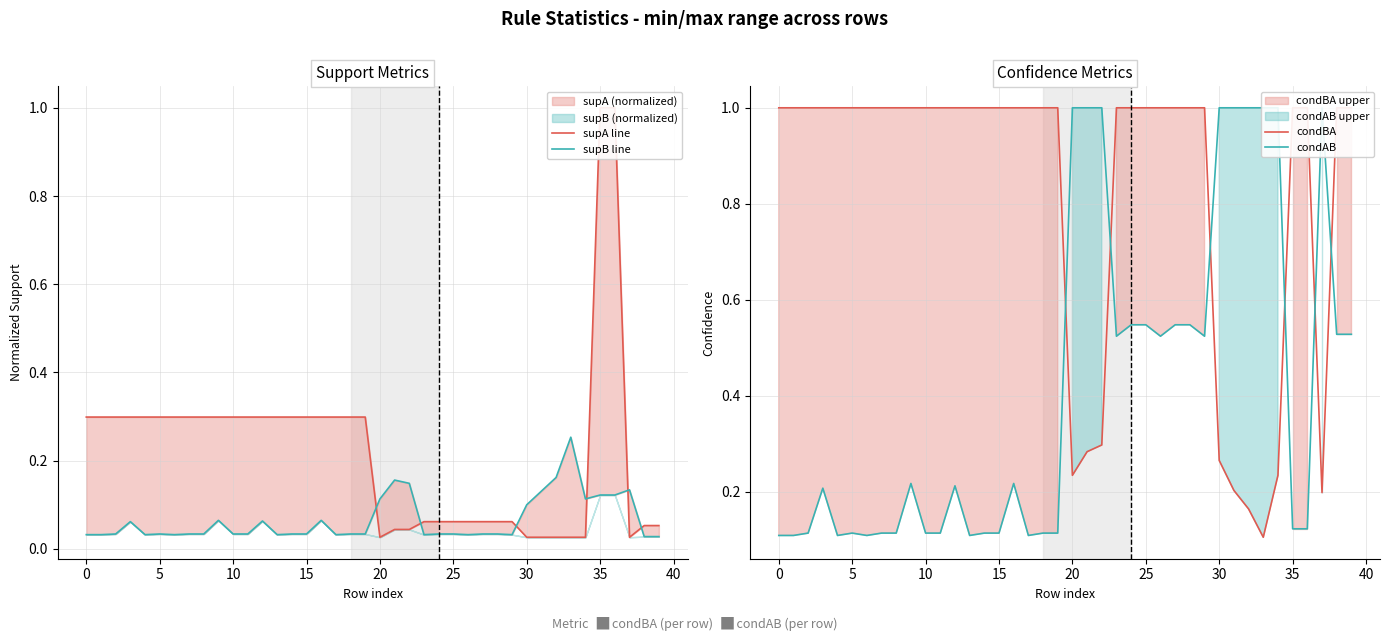

Where is the first local minimum for condBA?

20